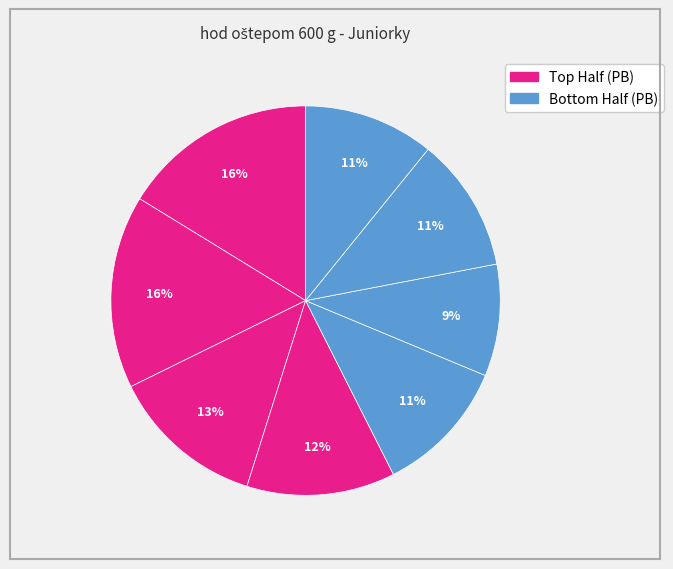

How many slices are in this pie chart?

8